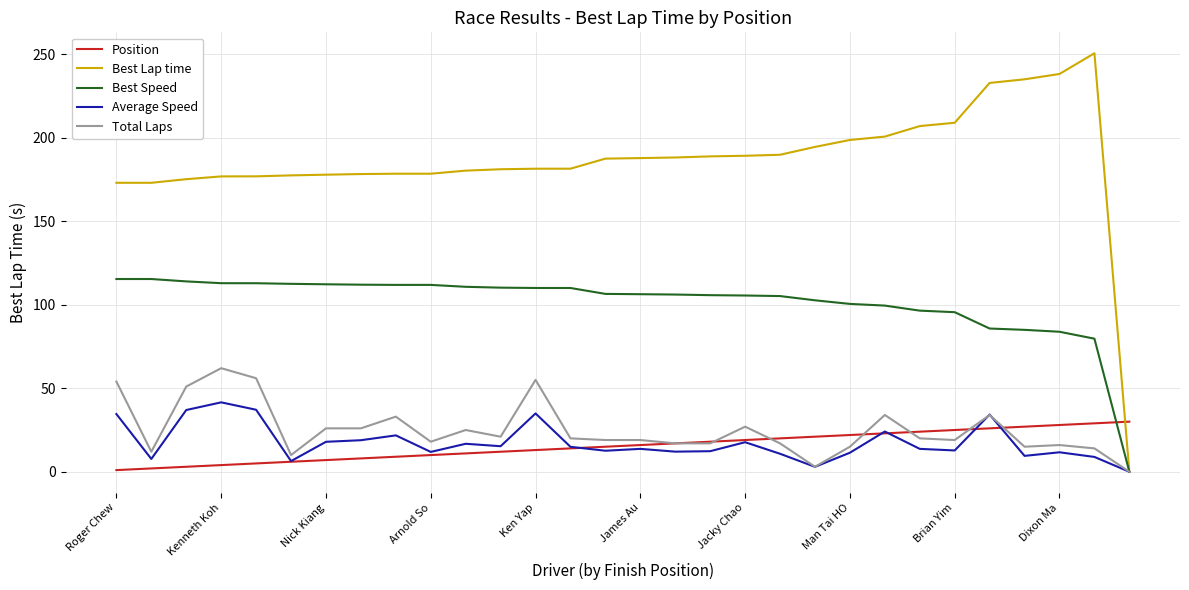

Which series has the largest range (max minus min)?

Best Lap time